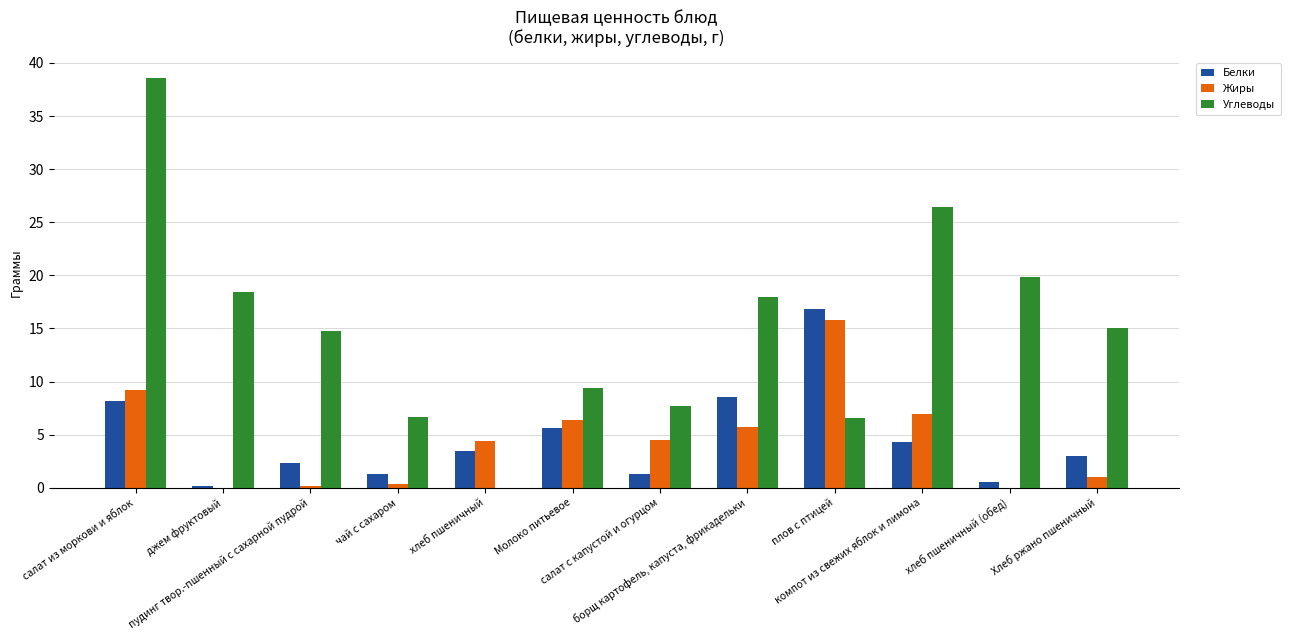

True or false: Углеводы has a value of 26.4 at компот из свежих яблок и лимона.

True